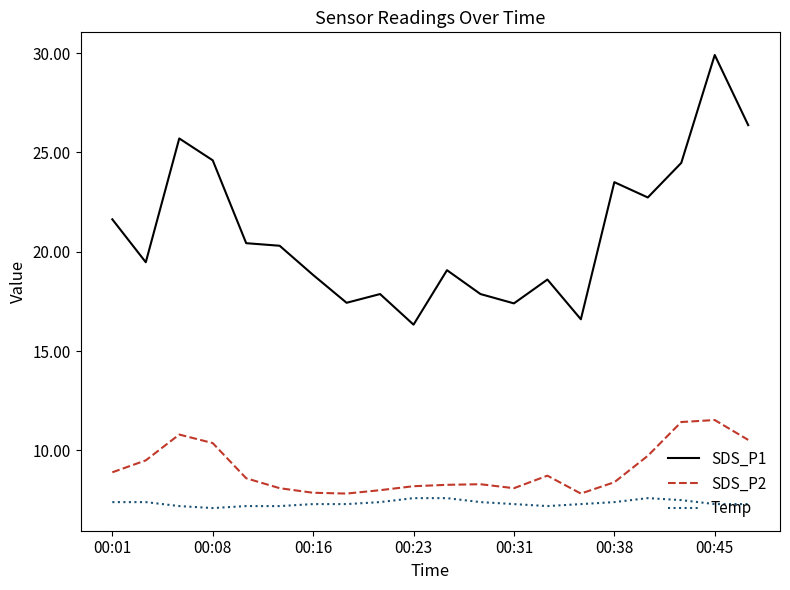

What are all the series names shown in the legend?

SDS_P1, SDS_P2, Temp